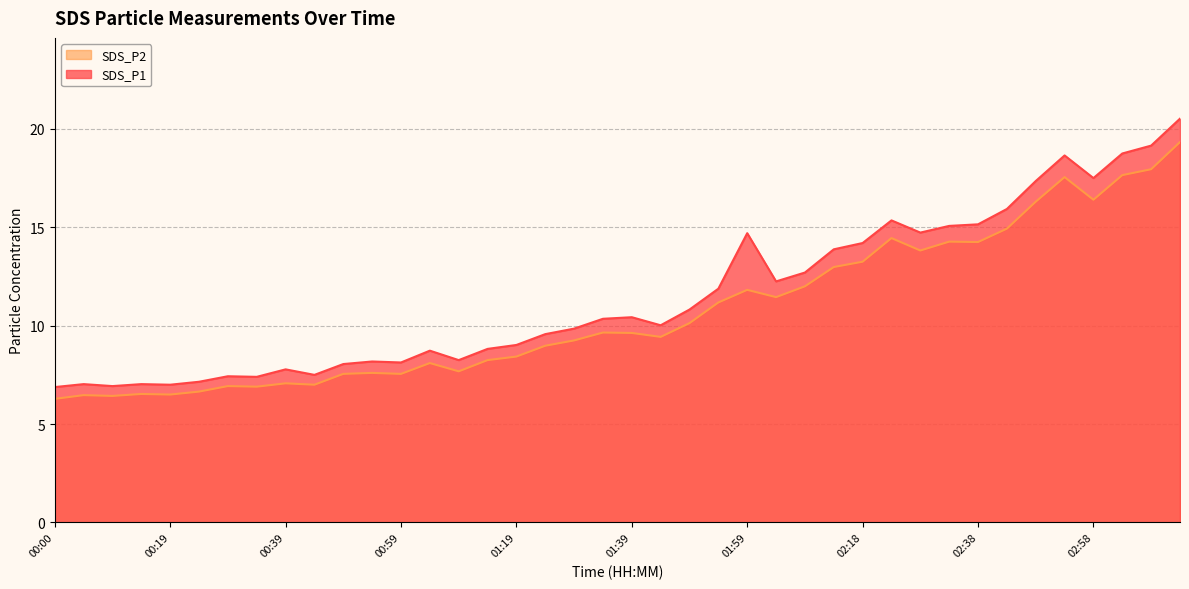

What is the difference between the maximum and minimum values in the SDS_P1 series?

13.6